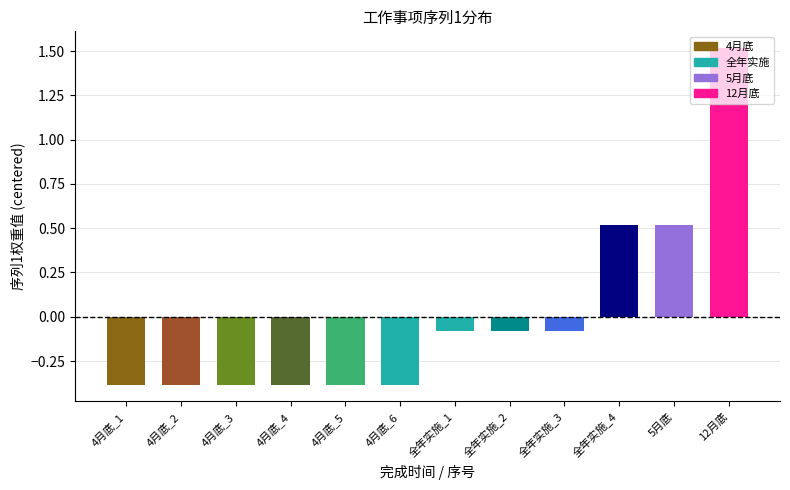

Reading right to left, transcribe all the data shown in this chart.

1.5	0.5	0.5	-0.1	-0.1	-0.1	-0.4	-0.4	-0.4	-0.4	-0.4	-0.4